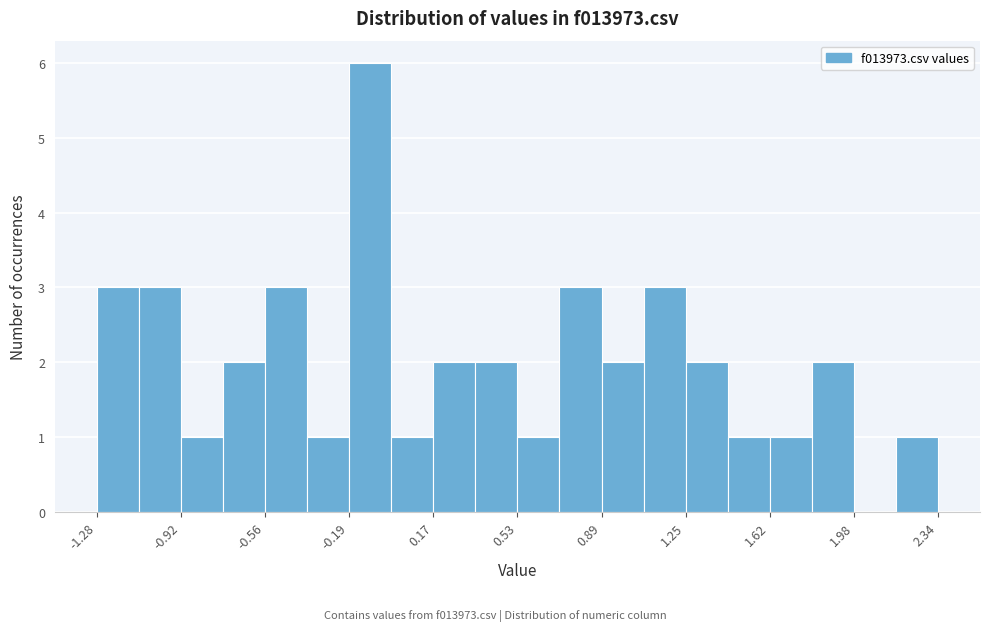

Around what value on the x-axis is the tallest bar? Give the approximate position of its centre, as read against the axis.

-0.10